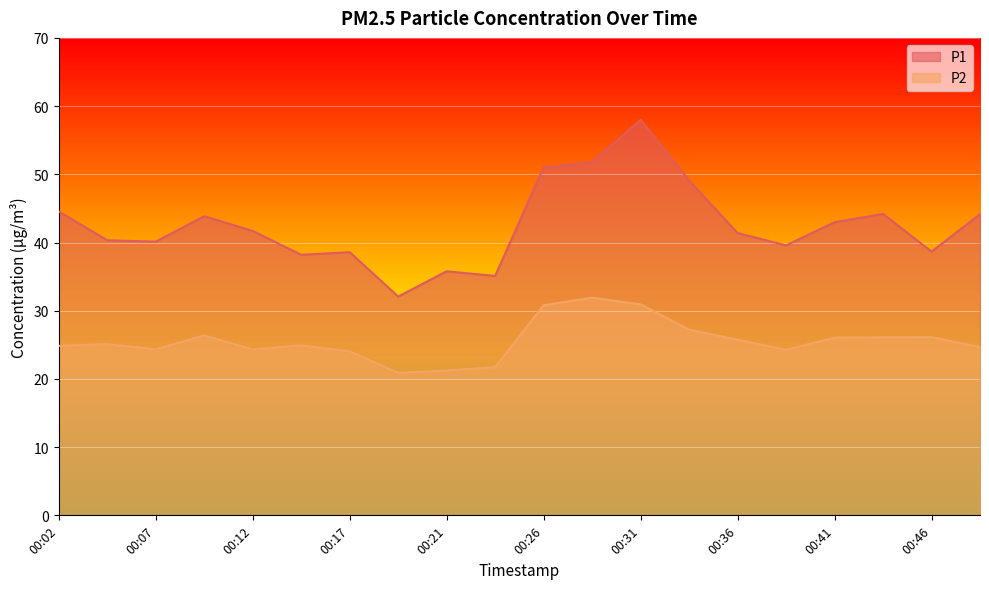

Reading left to right, transcribe all the data shown in this chart.

P1: 00:02=44.5	00:04=40.3	00:07=40.1	00:09=43.9	00:12=41.7	00:14=38.2	00:17=38.6	00:19=32.1	00:21=35.8	00:24=35.1	00:26=51.0	00:29=51.8	00:31=58.0	00:34=49.1	00:36=41.4	00:39=39.6	00:41=43.0	00:43=44.2	00:46=38.7	00:48=44.1
P2: 00:02=24.9	00:04=25.1	00:07=24.4	00:09=26.4	00:12=24.3	00:14=24.9	00:17=24.1	00:19=20.9	00:21=21.2	00:24=21.7	00:26=30.8	00:29=31.9	00:31=30.9	00:34=27.2	00:36=25.8	00:39=24.3	00:41=26.1	00:43=26.1	00:46=26.1	00:48=24.7